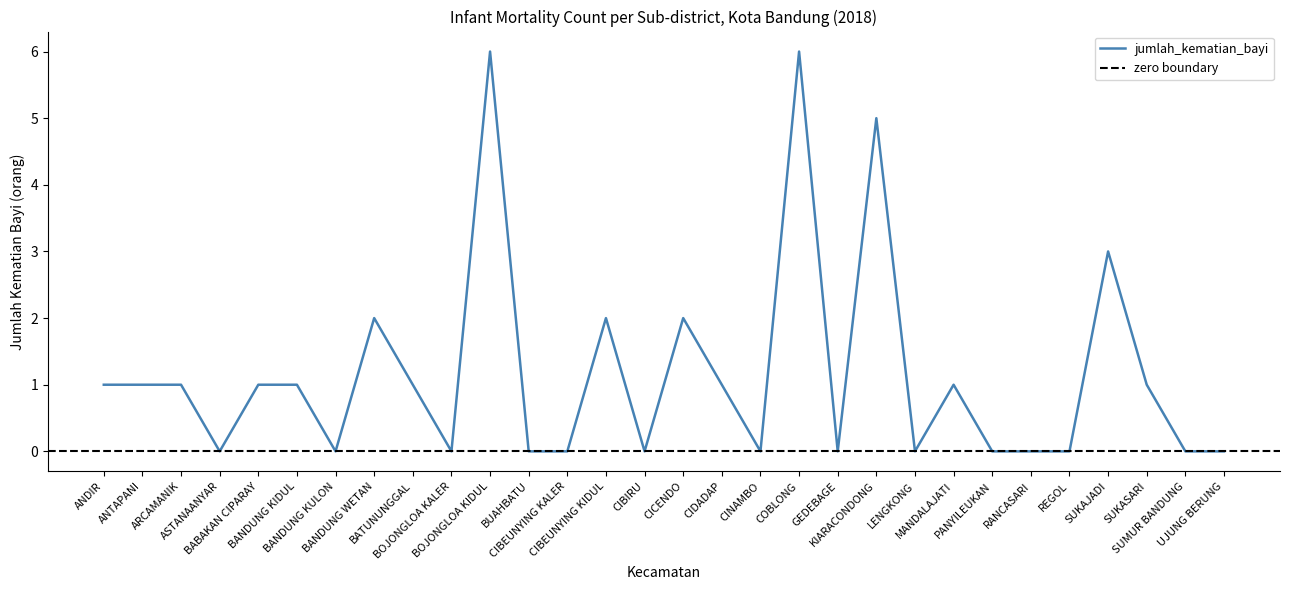

At which category does the data reach its first local peak?

BANDUNG WETAN